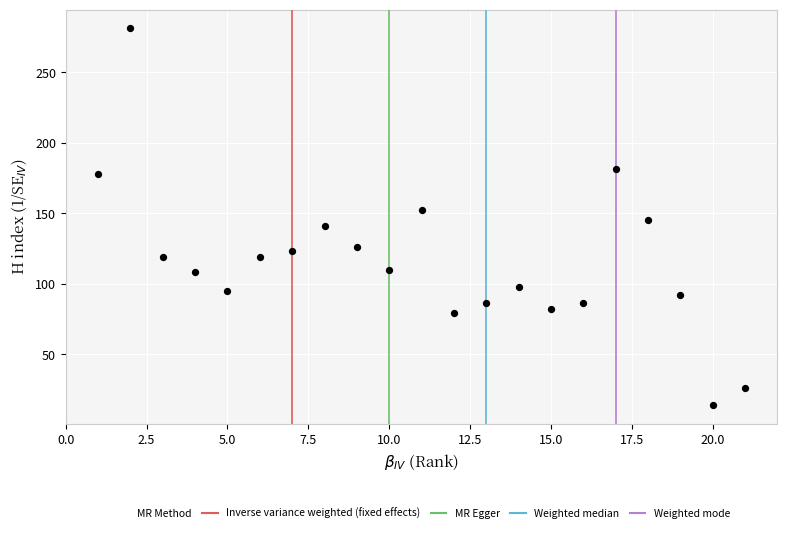

What is the range of Y values (max minus min)?

267